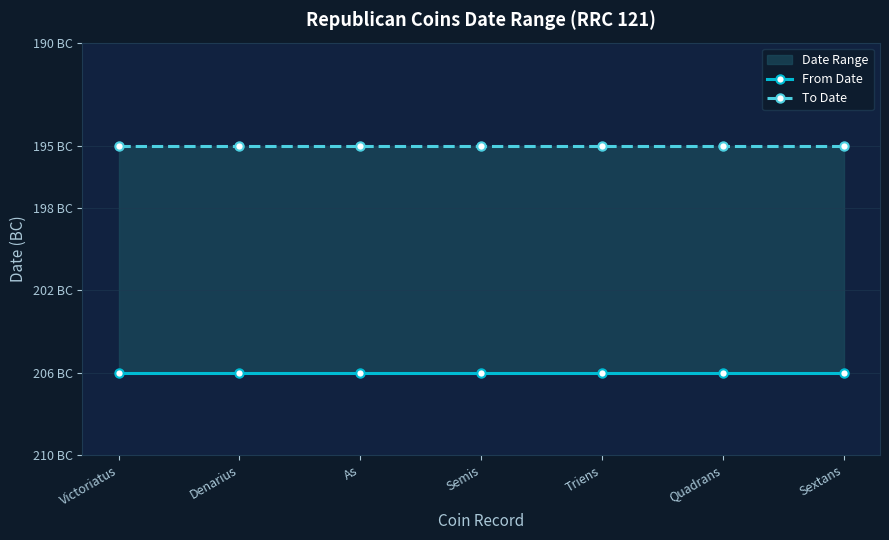

True or false: To Date has a value of -195 at Victoriatus.

True